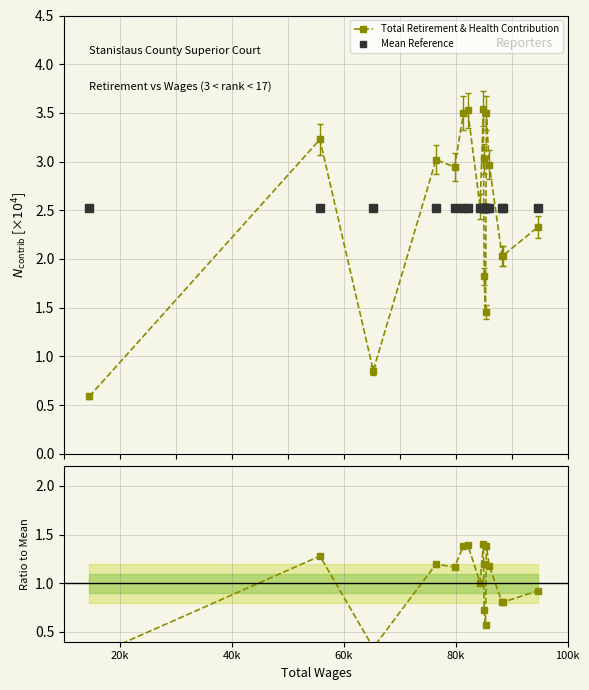

Does the chart have visible grid lines?

Yes